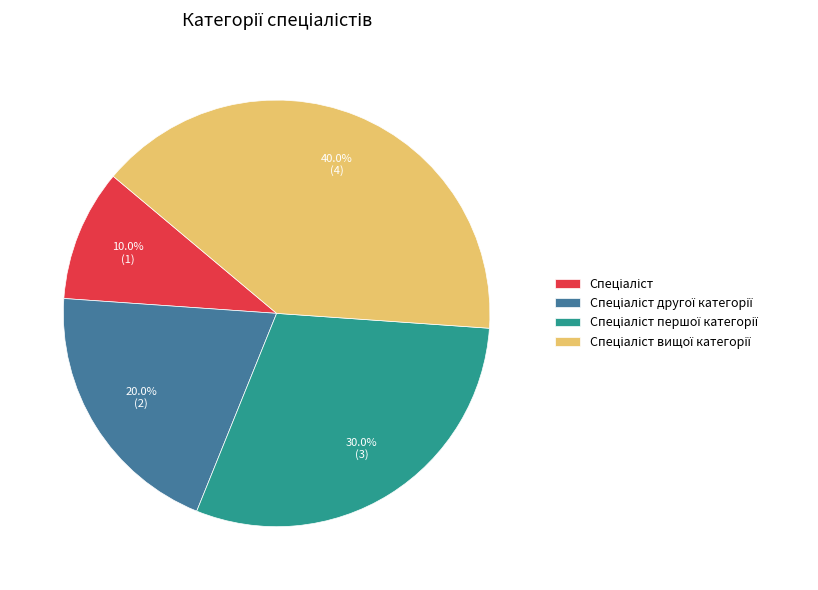

Is there any slice that represents more than half of the pie?

No